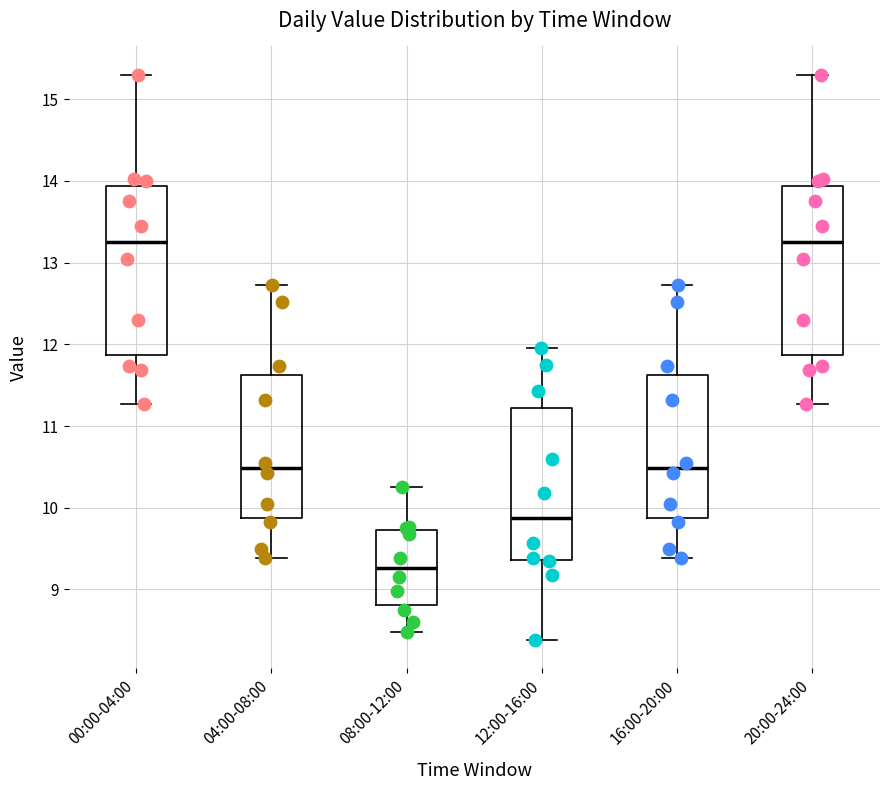

Reading left to right, transcribe this box plot: for each box, give where its median line is, the range the box spans, and where its two whiskers end, as read against the y-axis. The values are not printed on the chart, so give them approximately, as read against the axis.

00:00-04:00: median 13.3, box 11.9 to 13.9, whiskers 11.3 to 15.3
04:00-08:00: median 10.5, box 9.9 to 11.6, whiskers 9.4 to 12.7
08:00-12:00: median 9.3, box 8.8 to 9.7, whiskers 8.5 to 10.3
12:00-16:00: median 9.9, box 9.4 to 11.2, whiskers 8.4 to 12.0
16:00-20:00: median 10.5, box 9.9 to 11.6, whiskers 9.4 to 12.7
20:00-24:00: median 13.3, box 11.9 to 13.9, whiskers 11.3 to 15.3